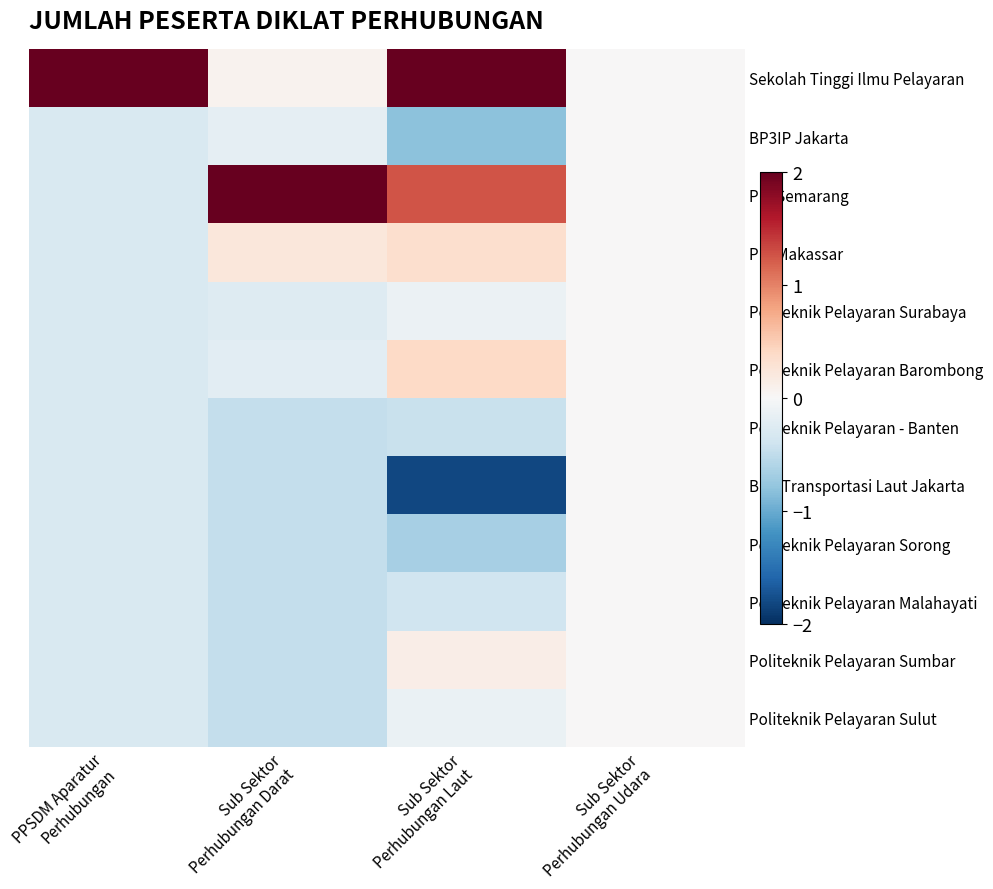

How many series are shown in this chart?

12